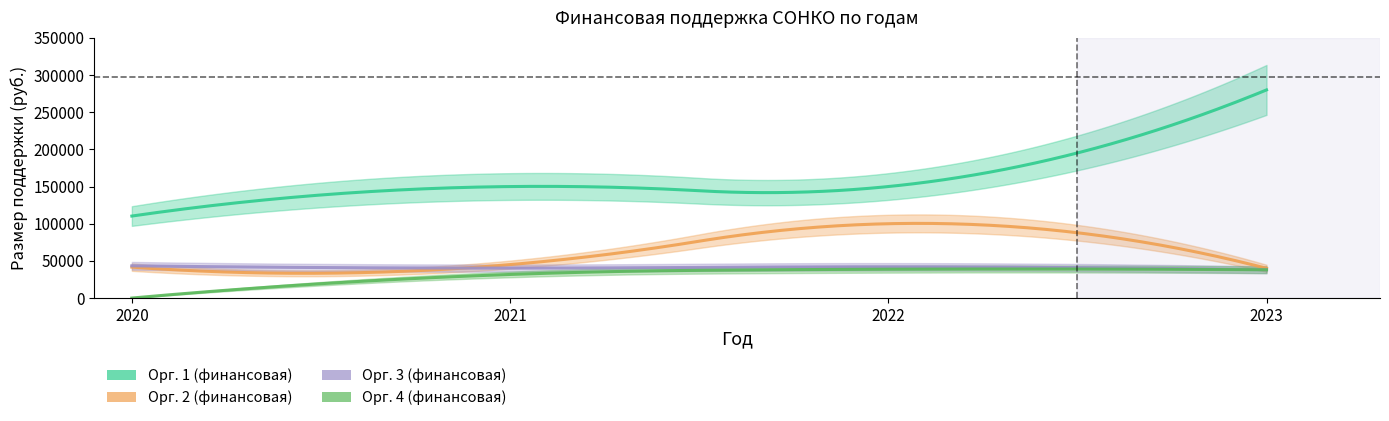

What is the value of the org_2 point at the 4th from the left?

40000